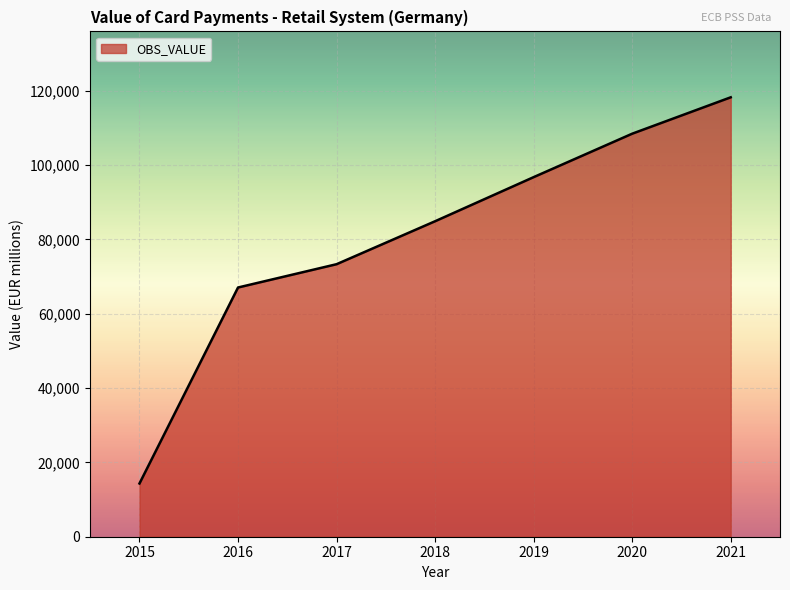

What is the difference between the maximum and minimum values?

103904.8